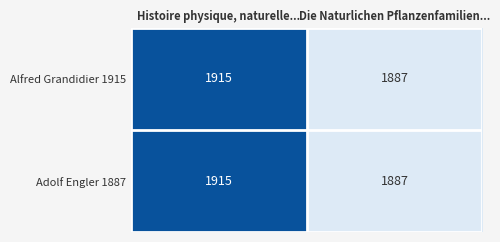

Is it true that Alfred Grandidier 1915 equals 1887 at Die Naturlichen Pflanzenfamilien...?

True